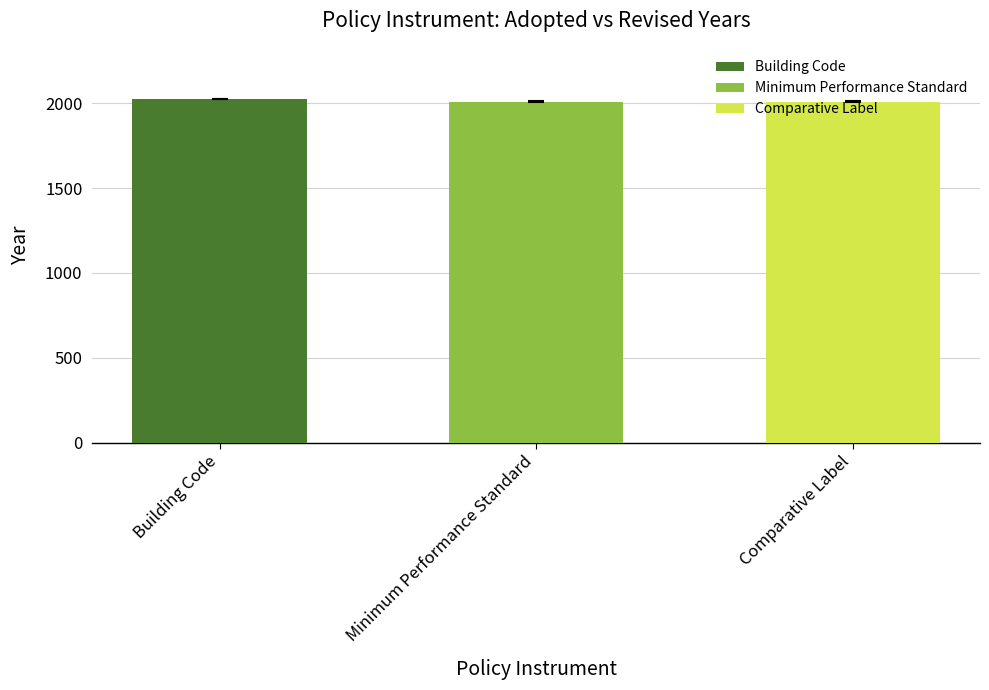

Reading left to right, extract all data points from this chart.

Building Code=2022	Minimum Performance Standard=2009	Comparative Label=2009